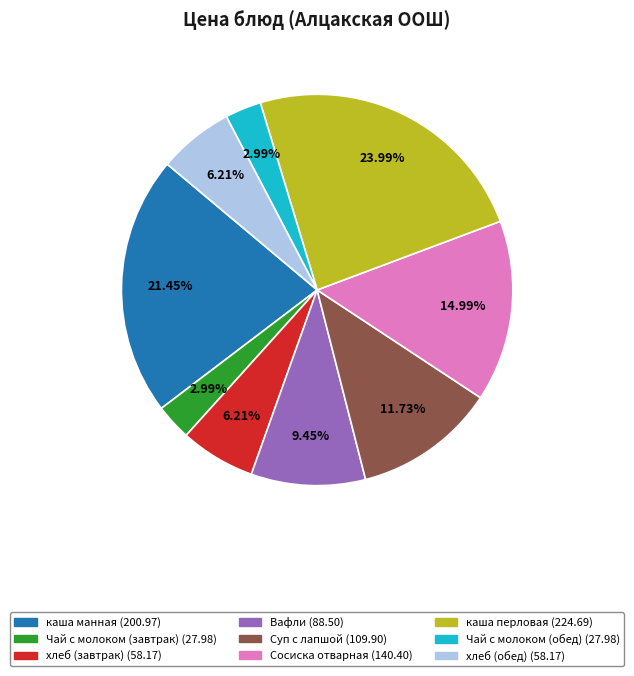

To the nearest percent, what percentage of the pie is Суп с лапшой?

12%